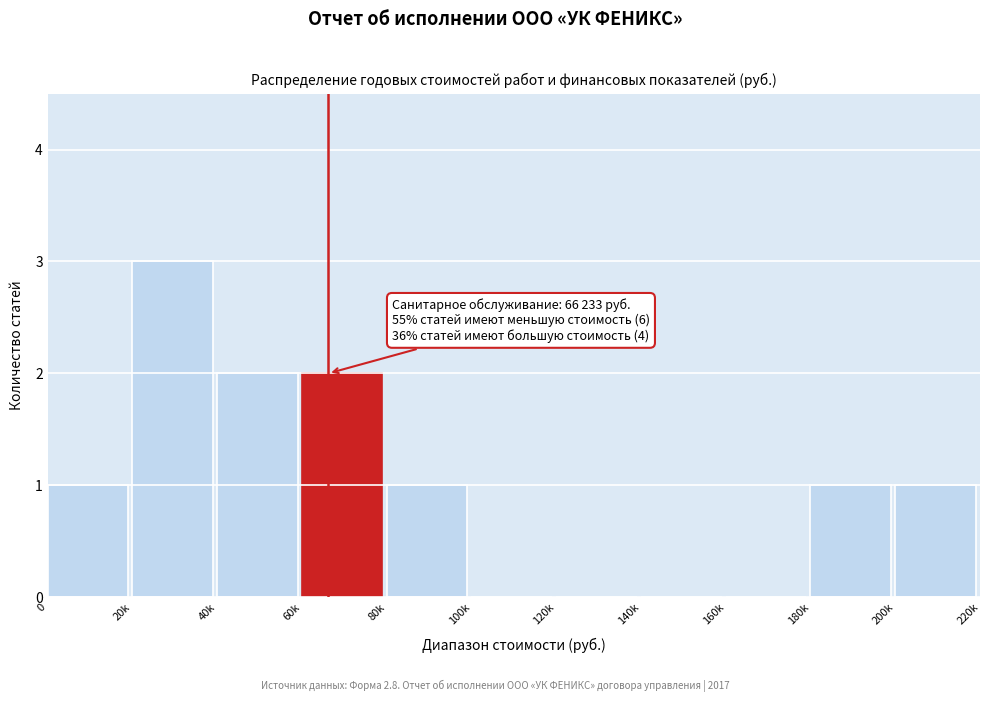

Reading left to right, transcribe all the data shown in this chart.

0=1	20k=3	40k=2	60k=2	80k=1	100k=0	120k=0	140k=0	160k=0	180k=1	200k=1